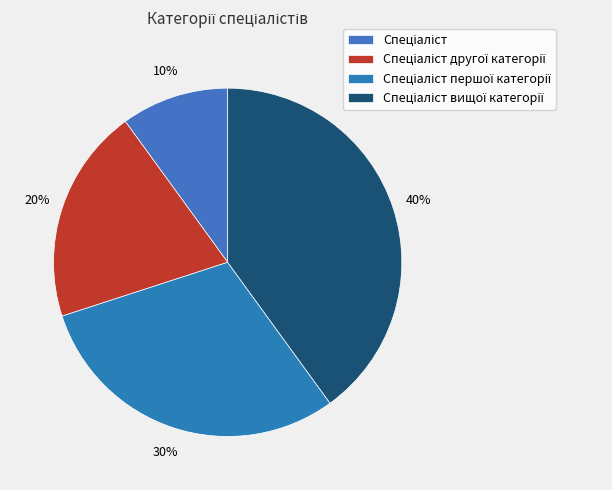

How many slices are in this pie chart?

4